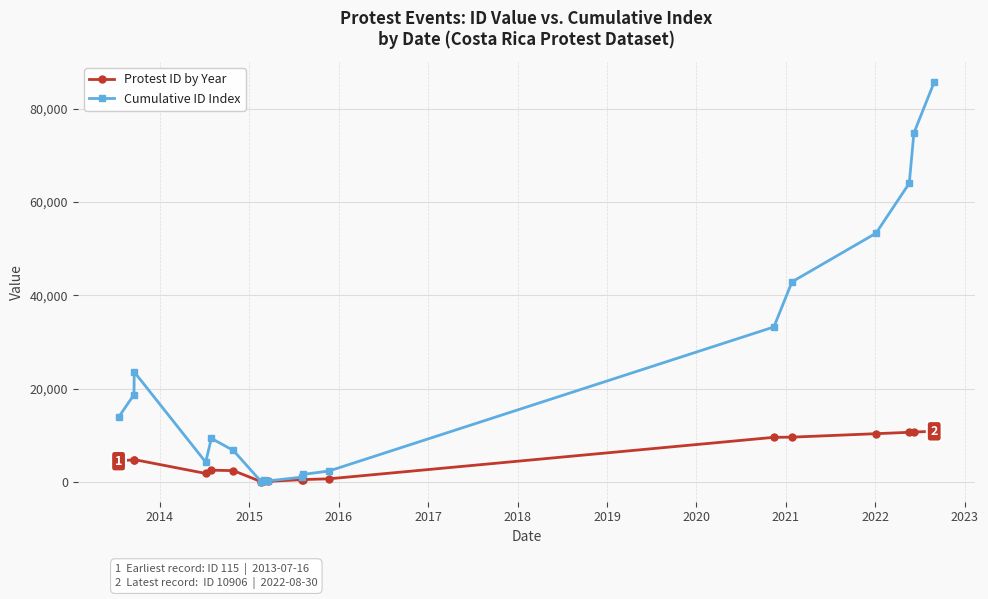

How many values in the Cumulative ID Index series are below 13918?

9